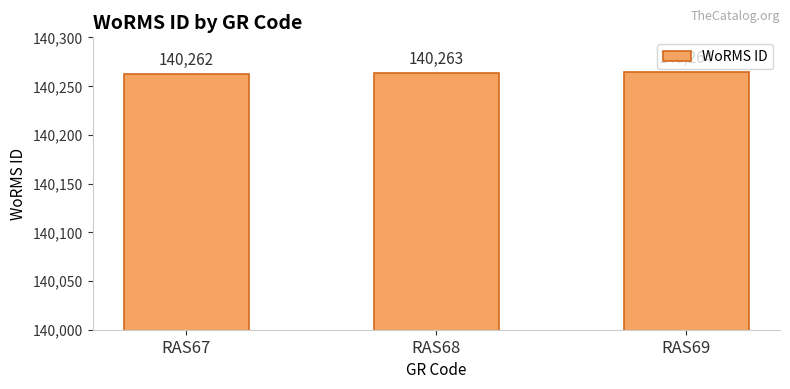

Is it true that the value at RAS67 is 140262?

True